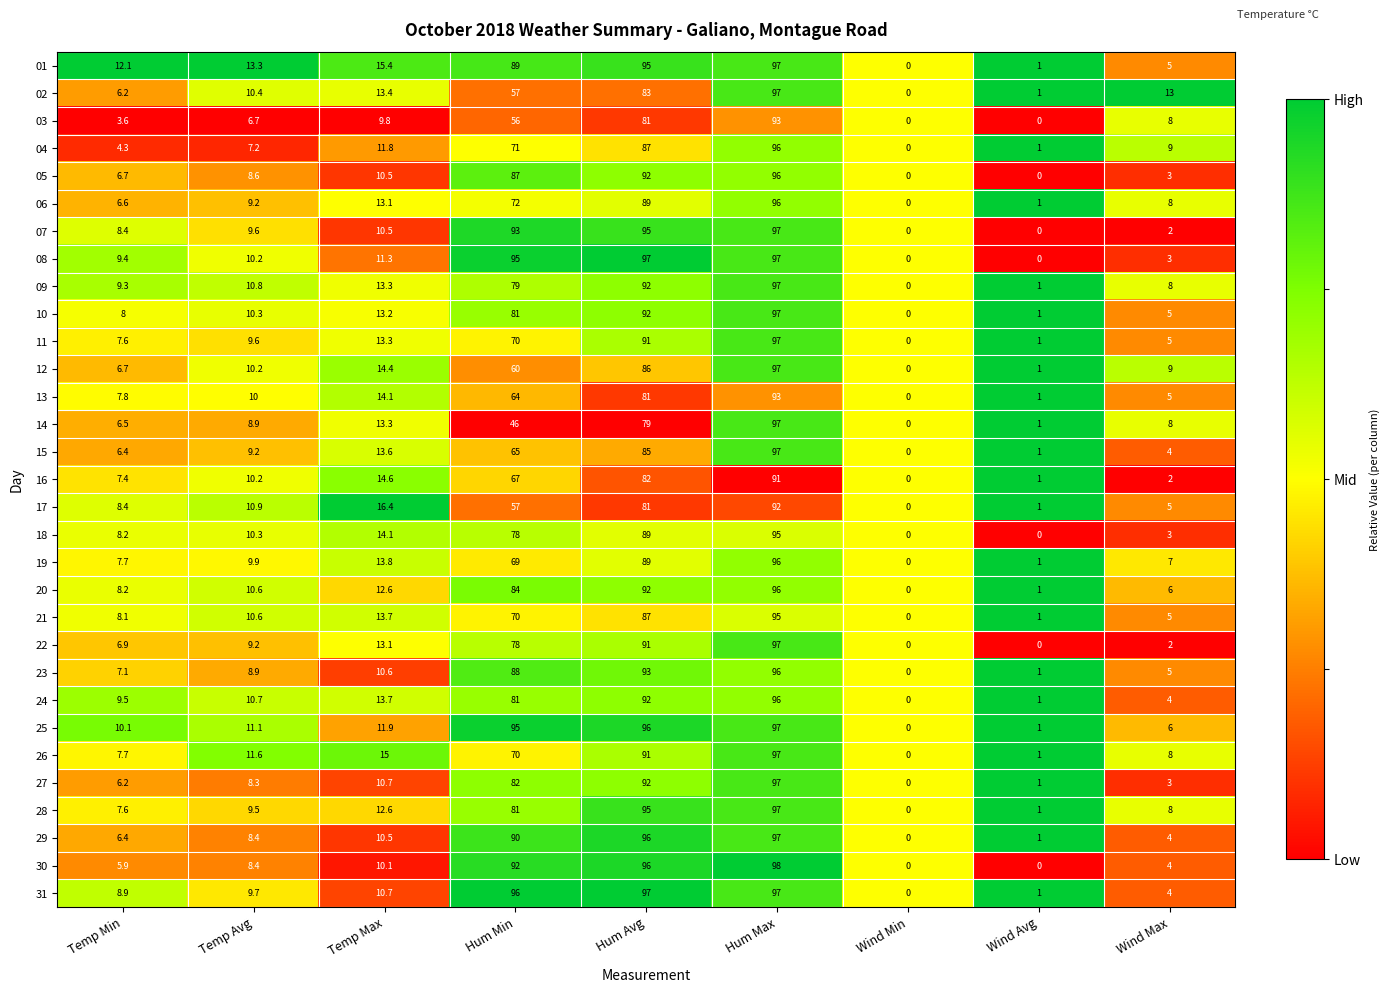

Which category has the highest value in the 19 series?

Hum Max